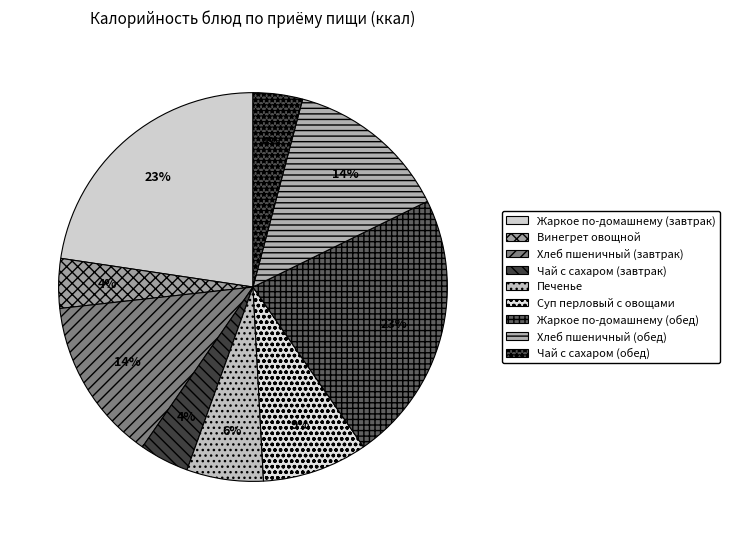

Is Хлеб пшеничный (обед) the majority of the pie?

No